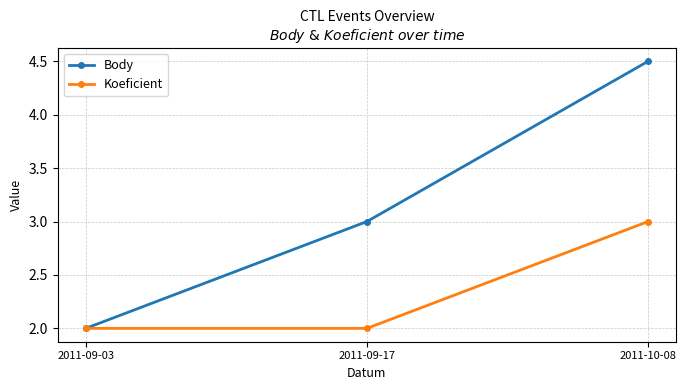

Reading right to left, list all the values displayed in this chart.

Body: 4.5	3.0	2.0
Koeficient: 3.0	2.0	2.0